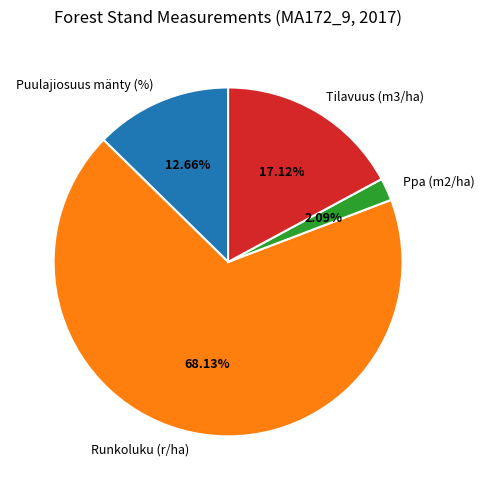

Which has a higher value, Puulajiosuus mänty (%) or Ppa (m2/ha)?

Puulajiosuus mänty (%)